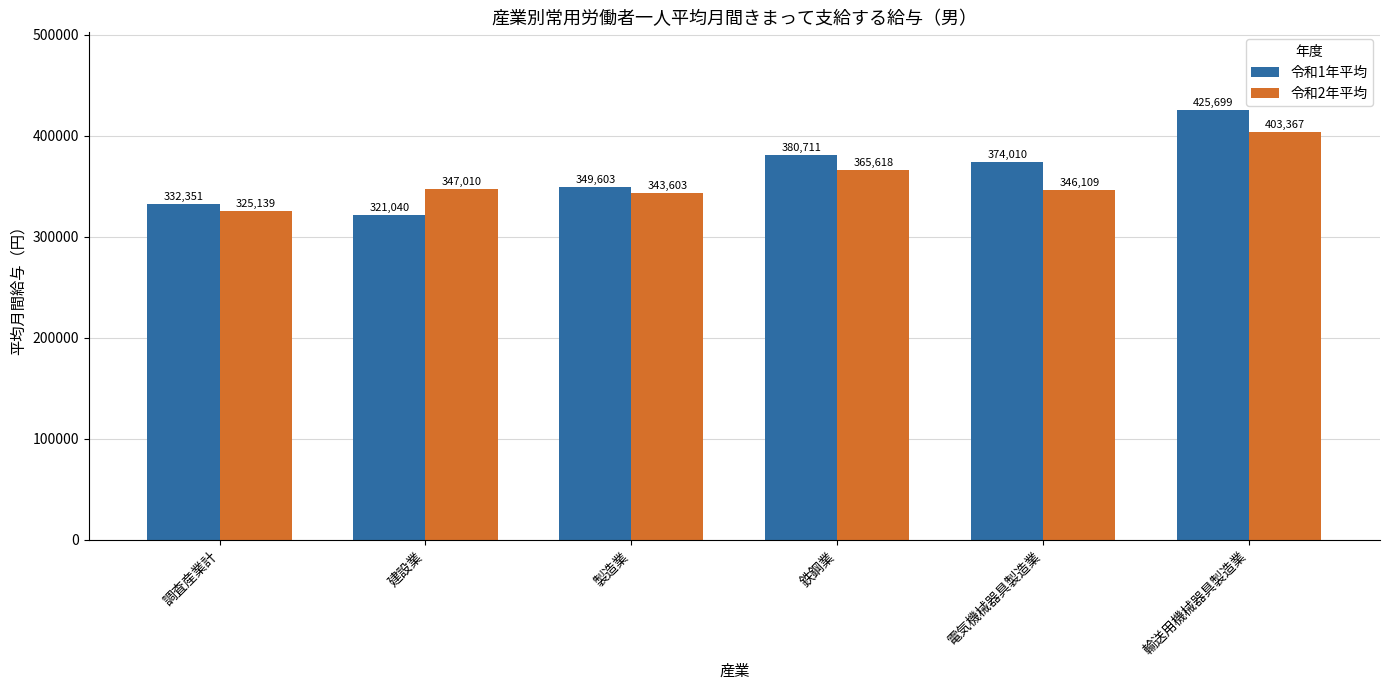

Reading left to right, list all the values displayed in this chart.

令和1年平均: 調査産業計=332351	建設業=321040	製造業=349603	鉄鋼業=380711	電気機械器具製造業=374010	輸送用機械器具製造業=425699
令和2年平均: 調査産業計=325139	建設業=347010	製造業=343603	鉄鋼業=365618	電気機械器具製造業=346109	輸送用機械器具製造業=403367